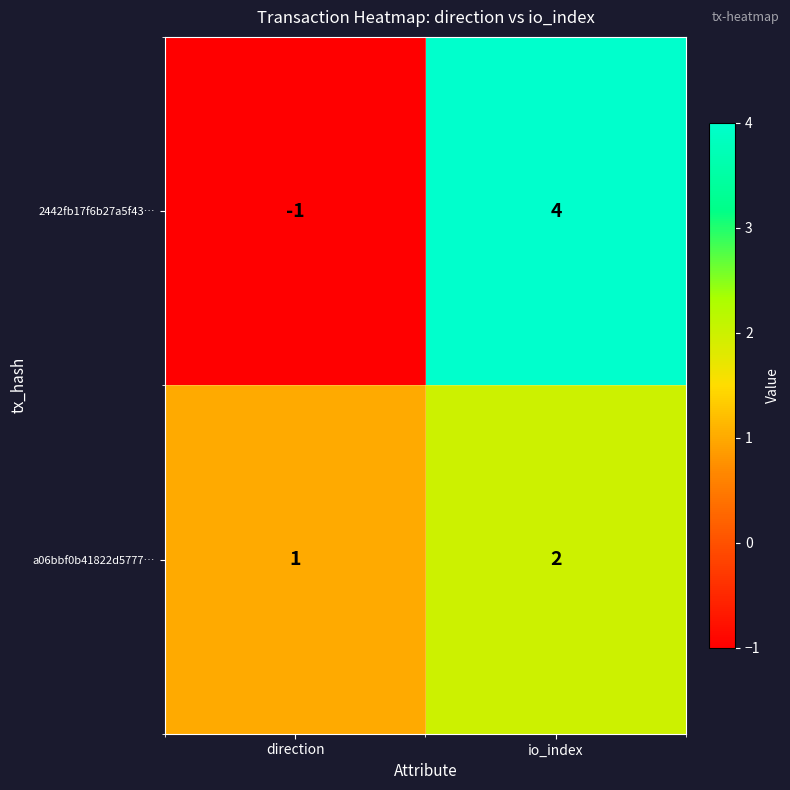

What is the difference between the maximum and minimum values in the 2442fb17f6b27a5f43… series?

5